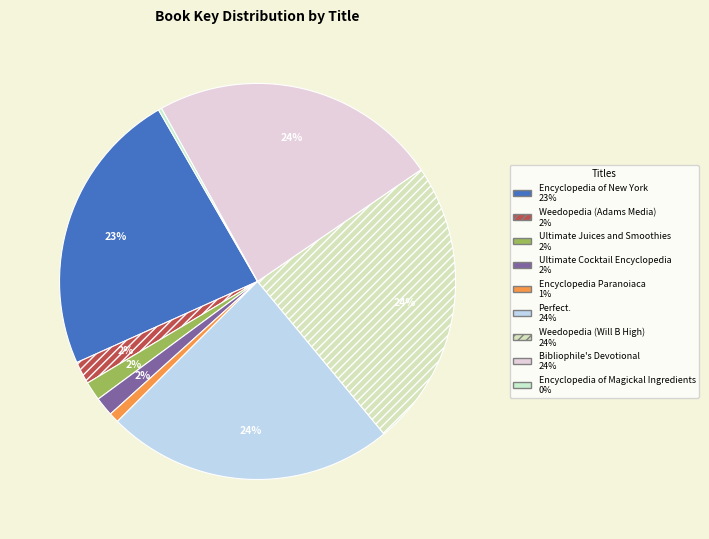

How many slices are in this pie chart?

9